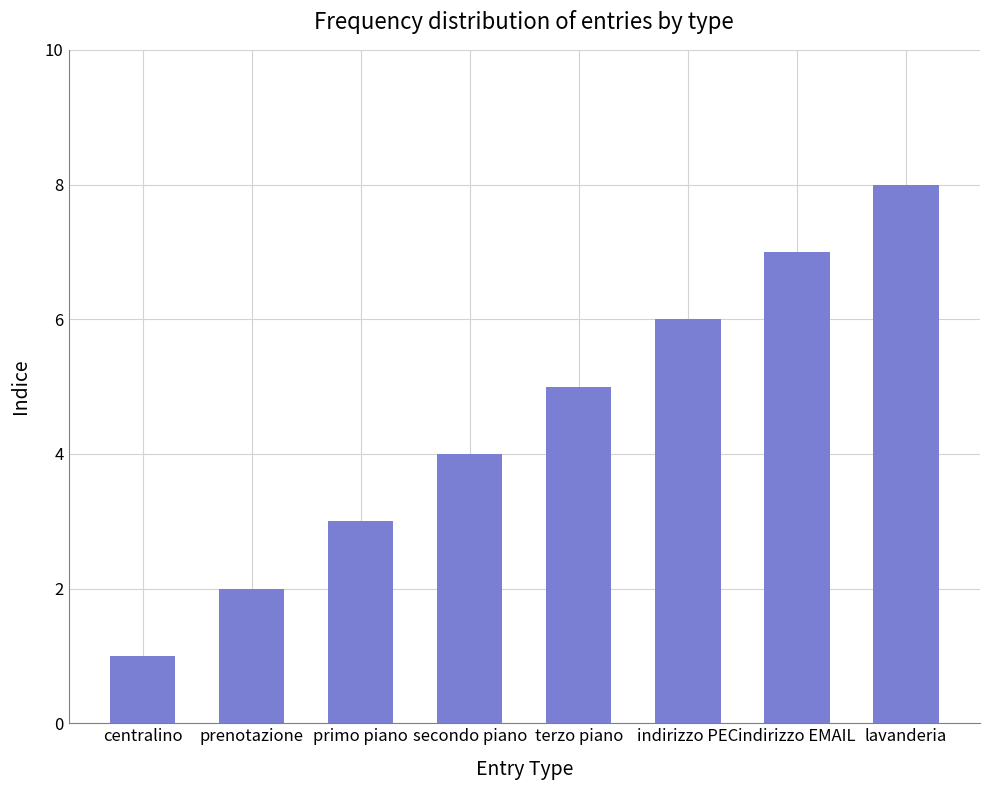

Where is the data nearest to the value 4?

secondo piano